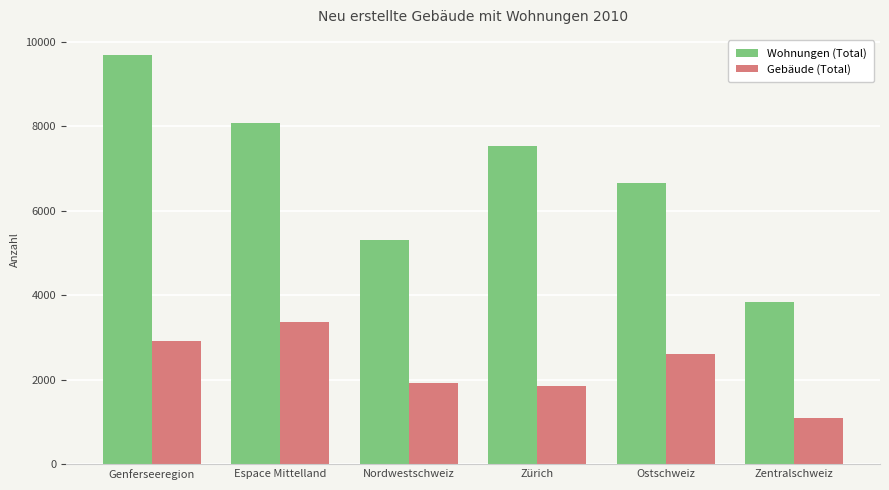

Which series changed the most between Espace Mittelland and Ostschweiz?

Wohnungen (Total)